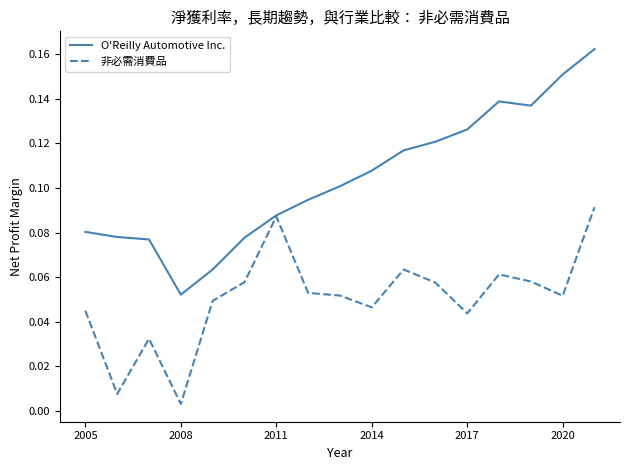

List the series in order of their overall mean, highest first.

O'Reilly Automotive Inc., 非必需消費品